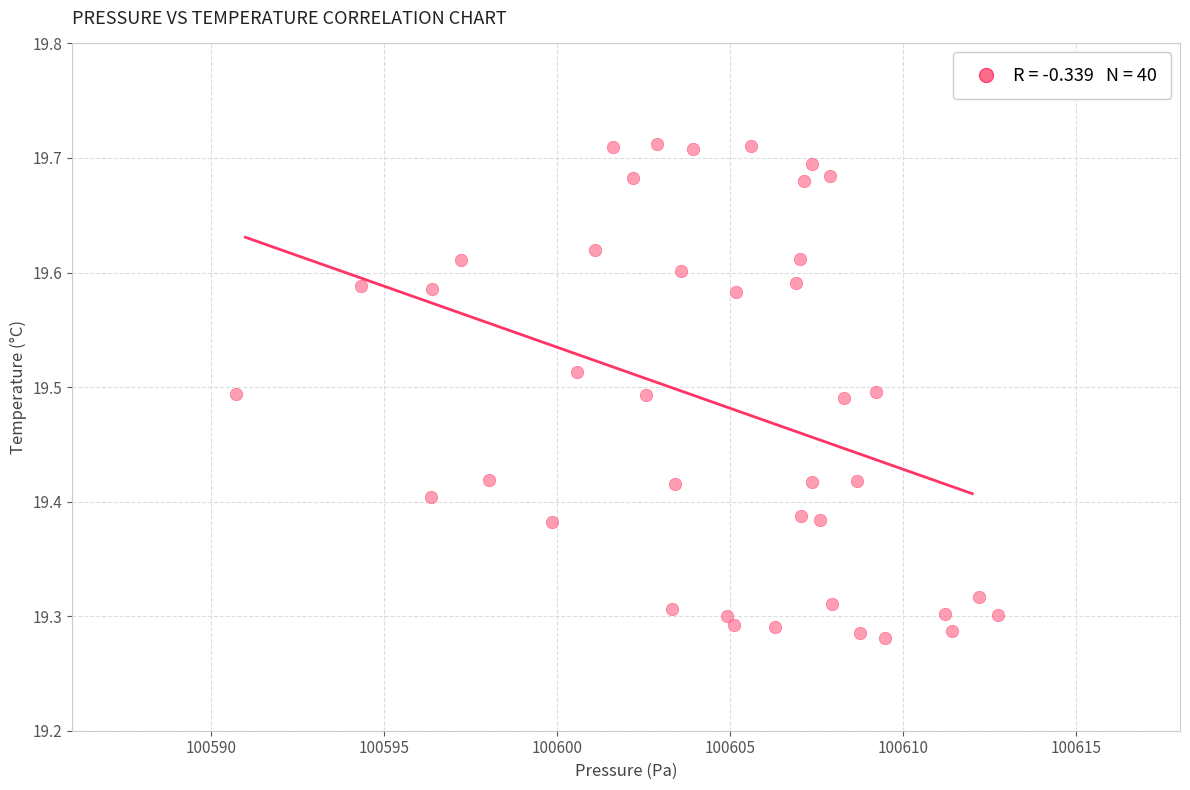

What is the range of X values (max minus min)?

22.0